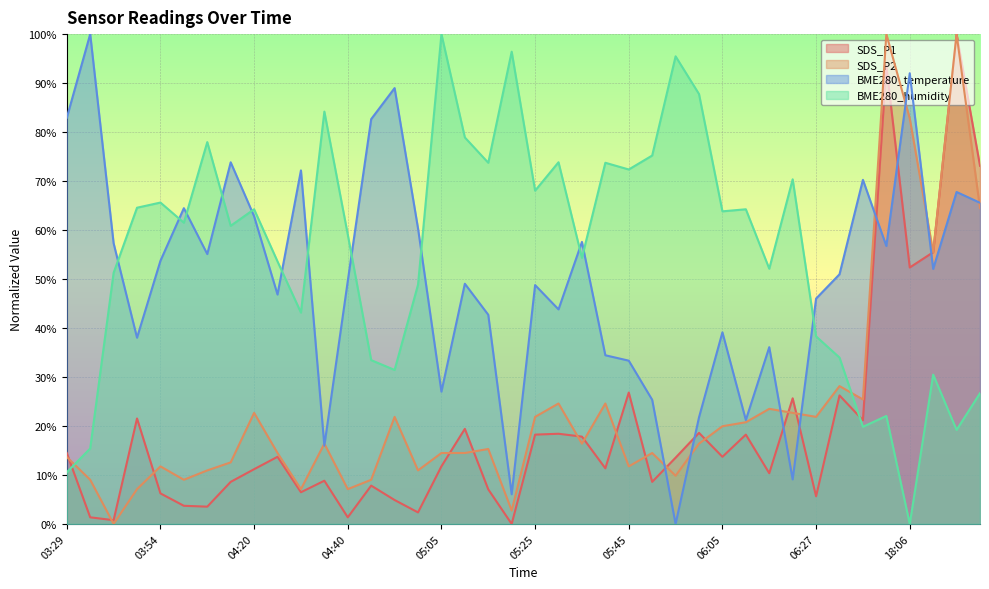

How many lines are shown in the chart?

4